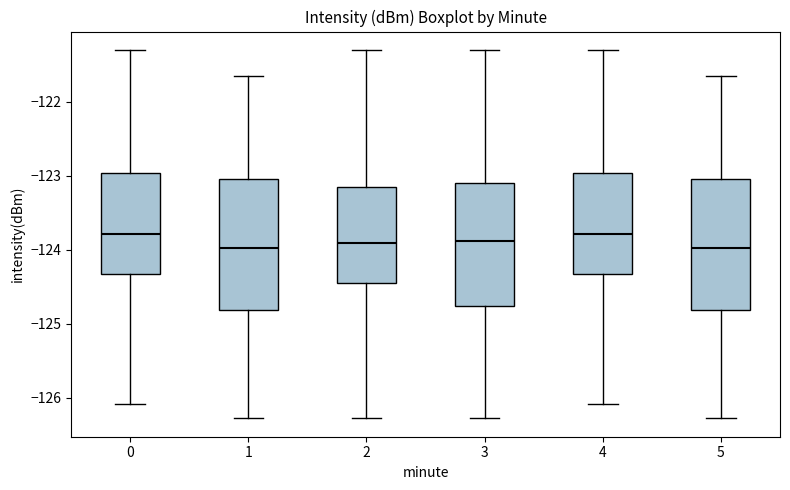

Reading left to right, read every box against the y-axis: the position of its median line, the range the box covers, and the ends of its whiskers. The values are not printed on the chart, so give them approximately, as read against the axis.

0: median -123.8, box -124.3 to -123.0, whiskers -126.1 to -121.3
1: median -124.0, box -124.8 to -123.0, whiskers -126.3 to -121.6
2: median -123.9, box -124.5 to -123.2, whiskers -126.3 to -121.3
3: median -123.9, box -124.8 to -123.1, whiskers -126.3 to -121.3
4: median -123.8, box -124.3 to -123.0, whiskers -126.1 to -121.3
5: median -124.0, box -124.8 to -123.0, whiskers -126.3 to -121.6